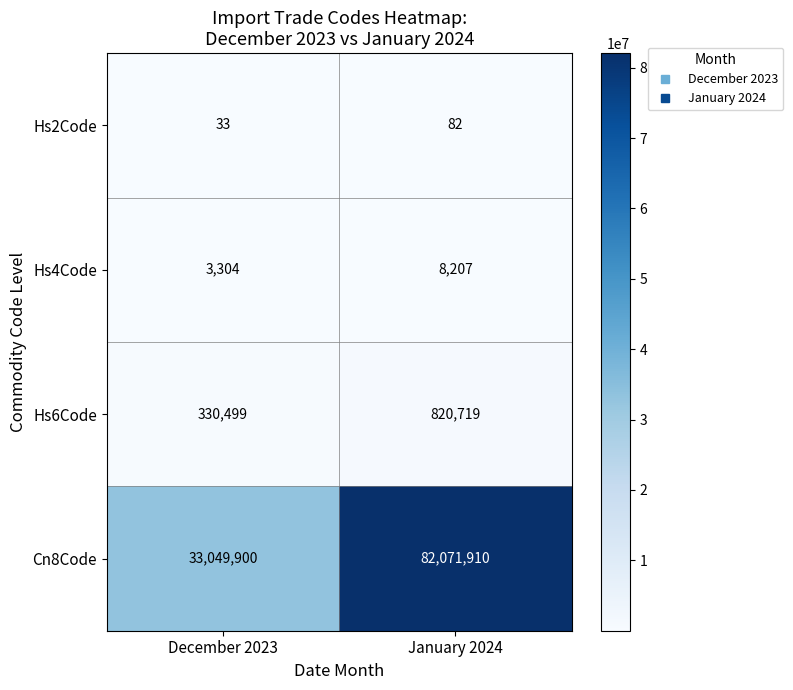

Which series has the widest spread of values?

Cn8Code